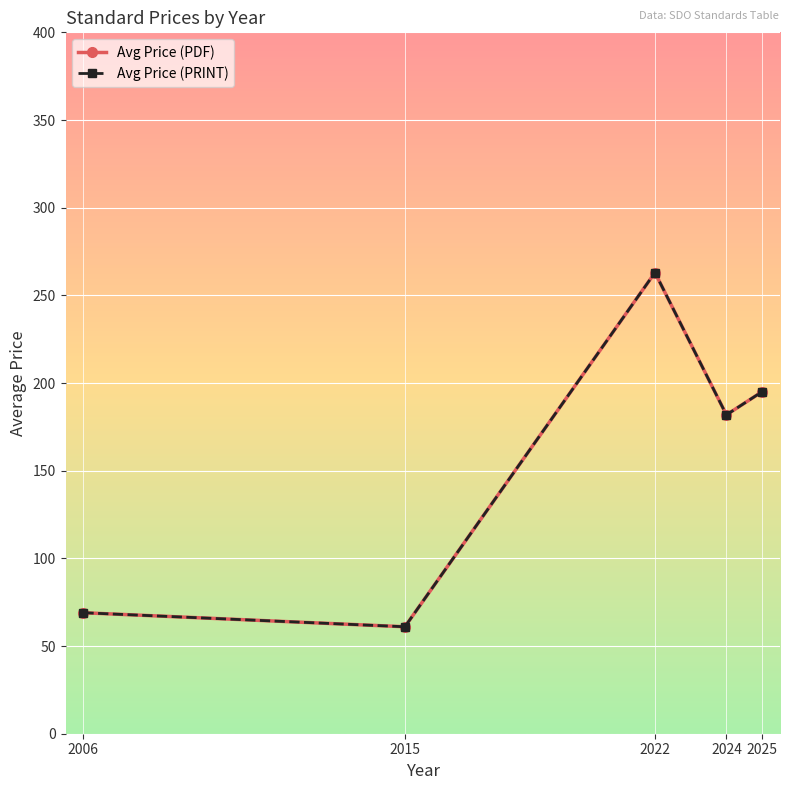

True or false: Avg Price (PRINT) has more than 1 points higher than both neighbors.

False